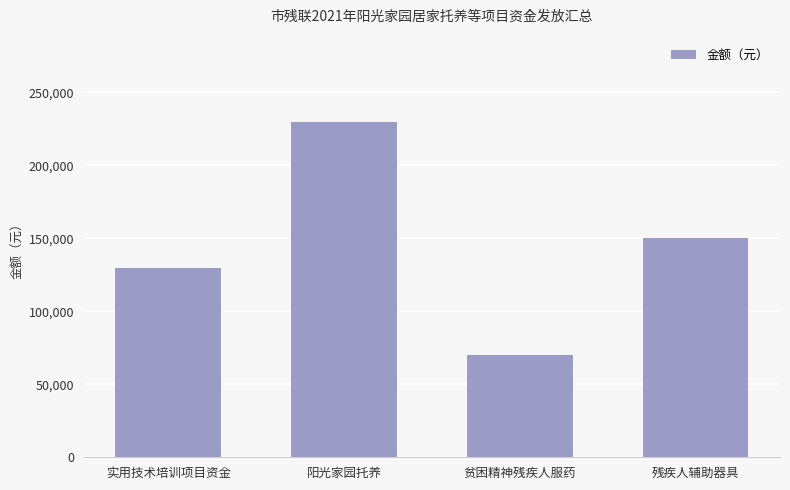

What is the value of the 4th bar from the left?

150000